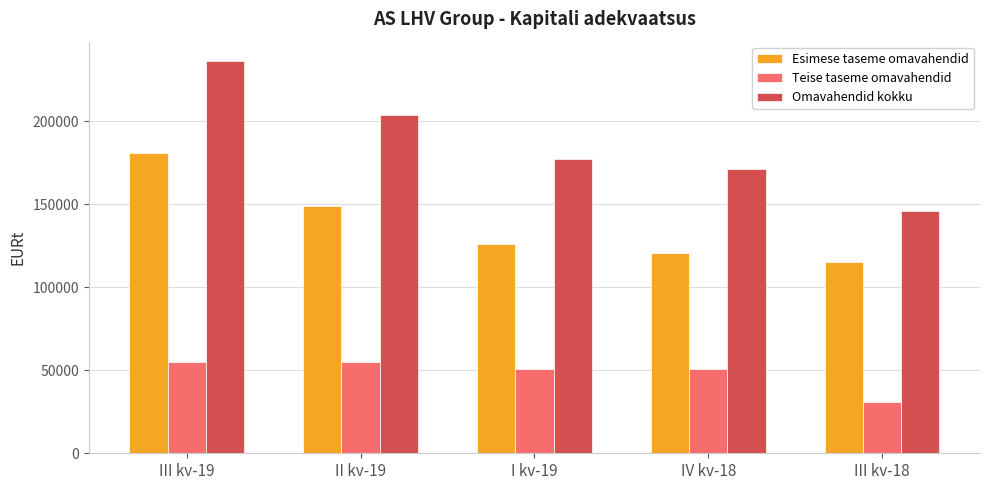

Which series has the largest total across all categories?

Omavahendid kokku